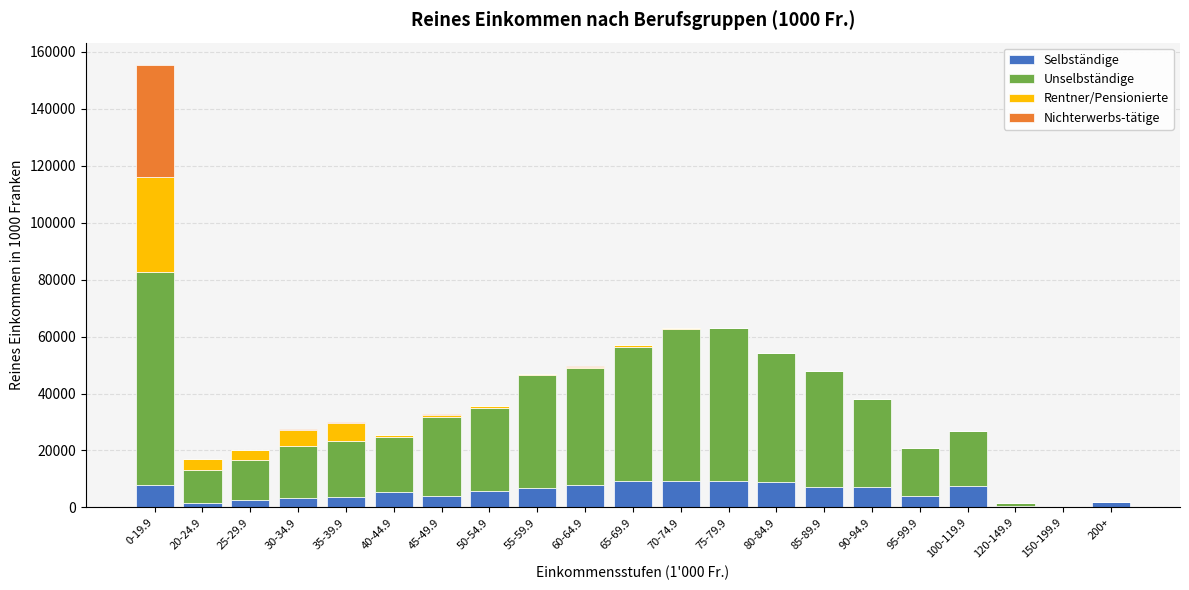

The value of Selbständige at 35-39.9 is 3835.9. True or false?

True